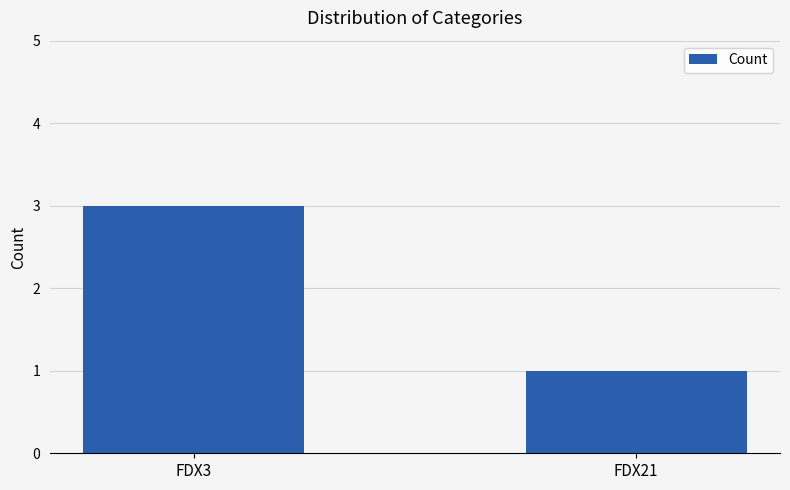

The value at FDX3 is 5. True or false?

False